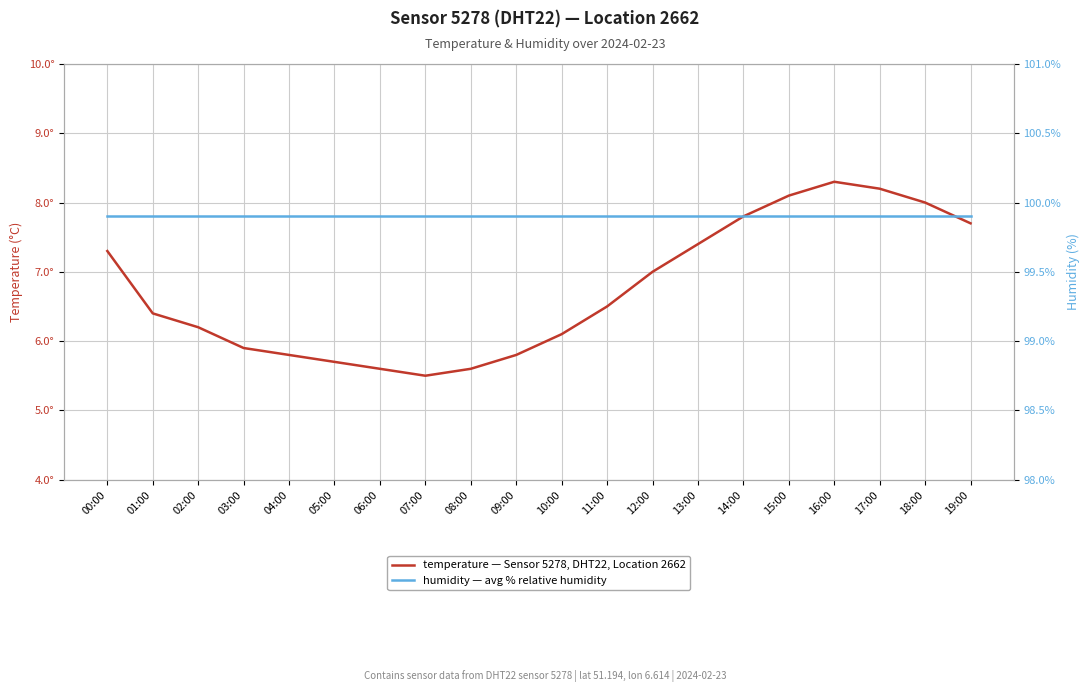

List the series in order of their overall mean, highest first.

humidity, temperature